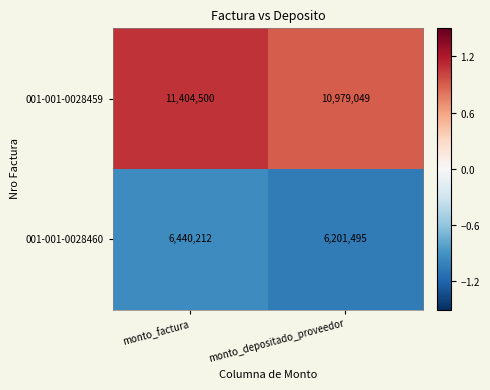

At which category is the sum across all series the highest?

monto_factura